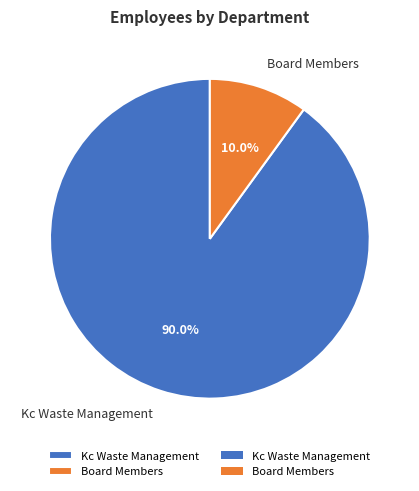

Is it true that Board Members is 10% of the pie?

True